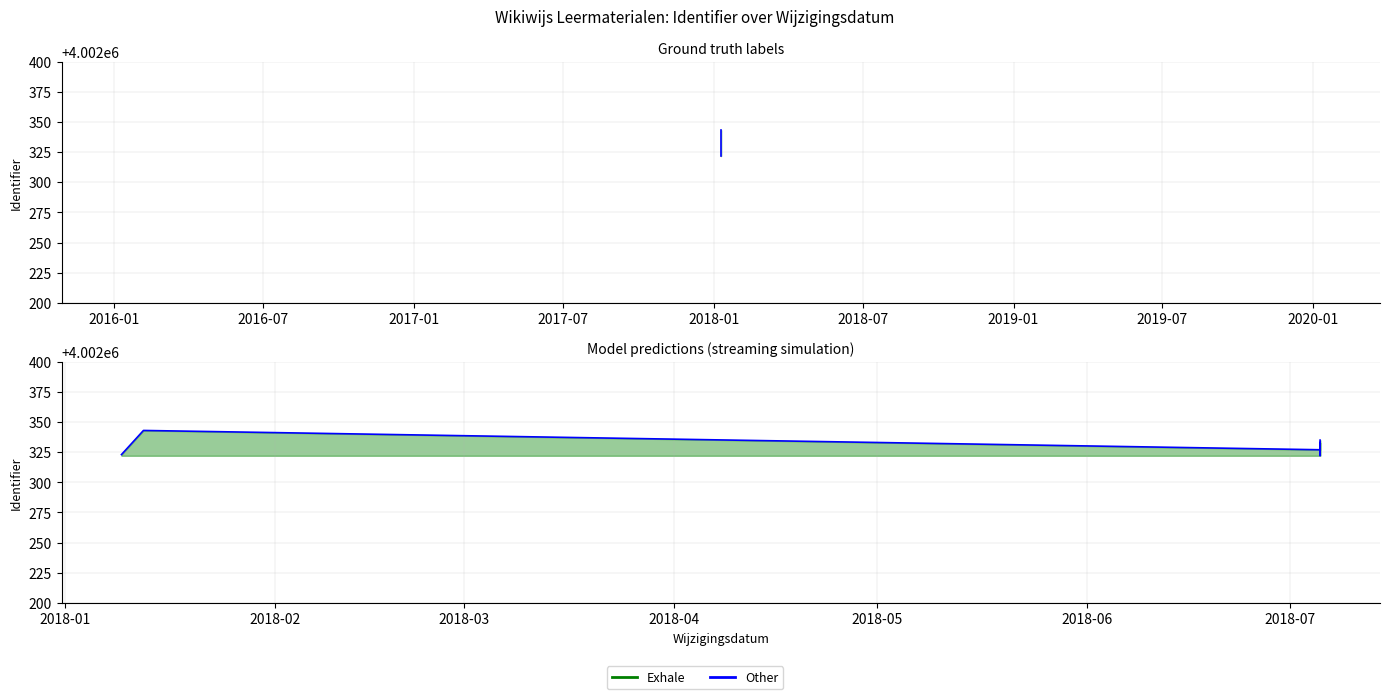

How many data points does each series have?

8